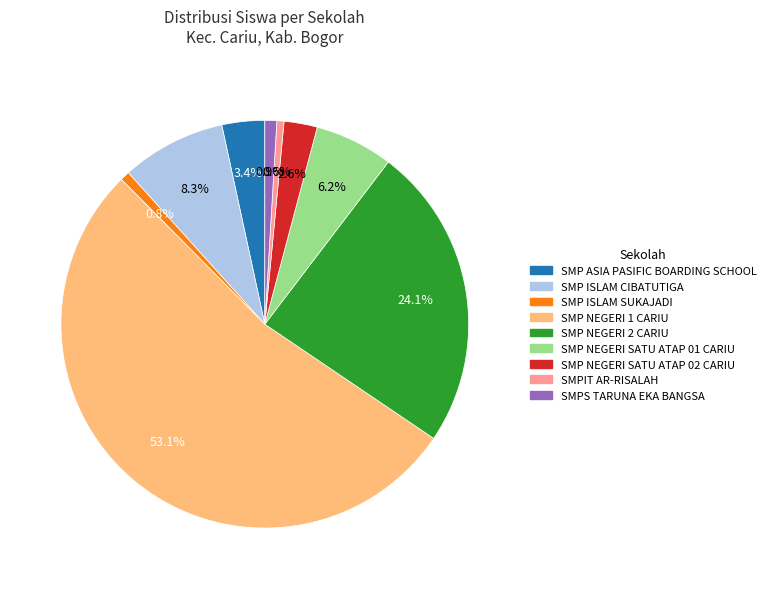

Which slice is the largest?

SMP NEGERI 1 CARIU